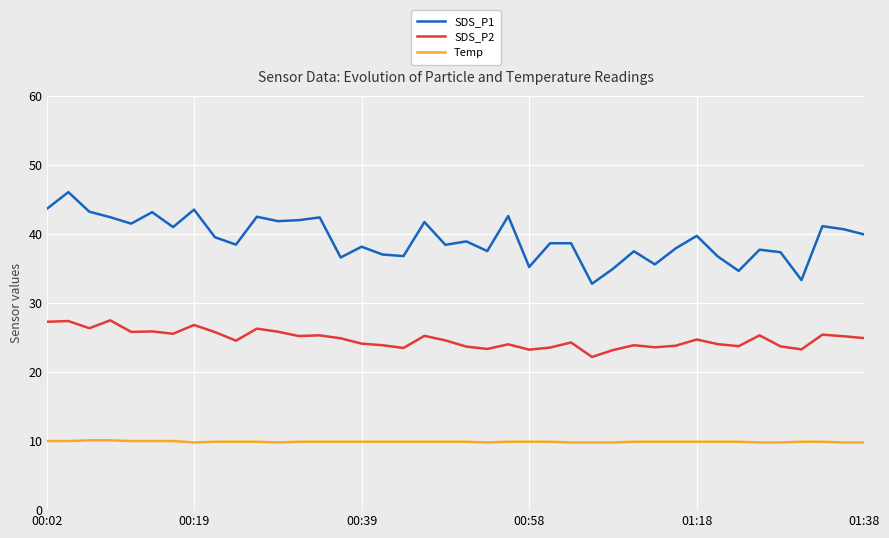

True or false: SDS_P1 has more than 1 points higher than both neighbors.

True